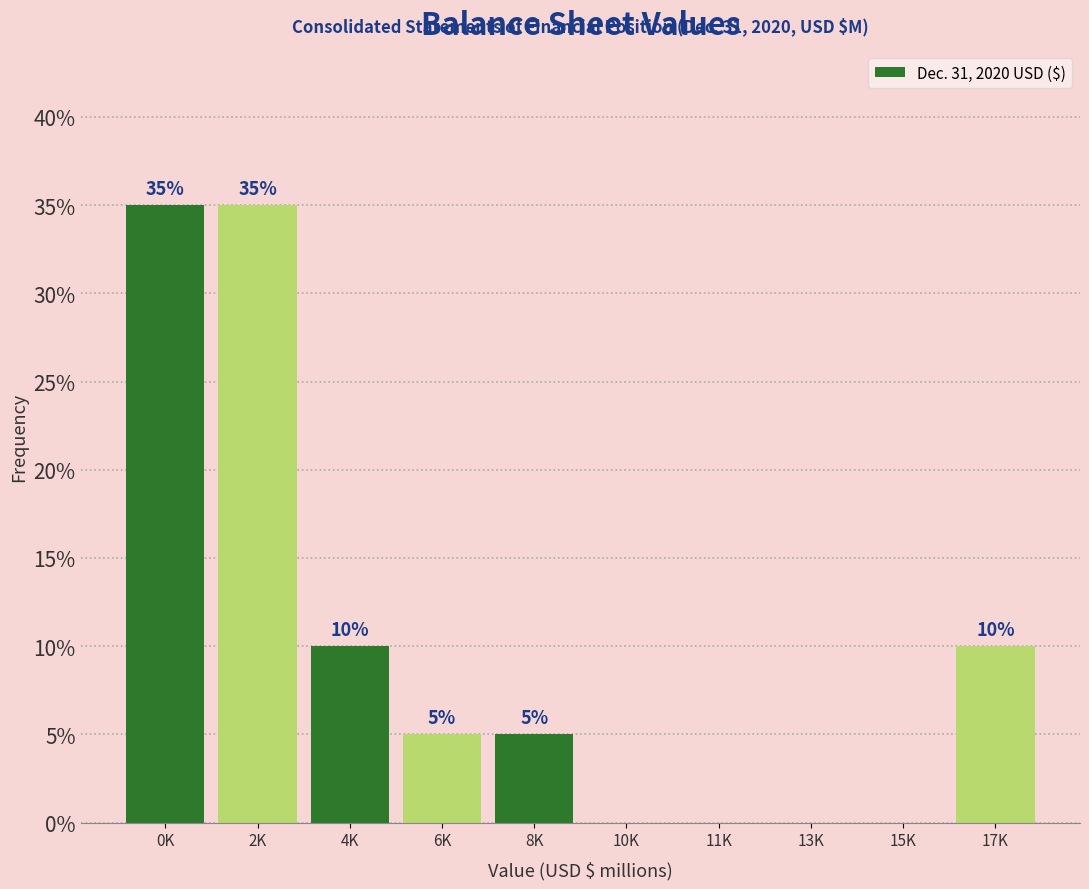

Reading left to right, extract all data points from this chart.

0K=35	2K=35	4K=10	6K=5	8K=5	10K=0	11K=0	13K=0	15K=0	17K=10